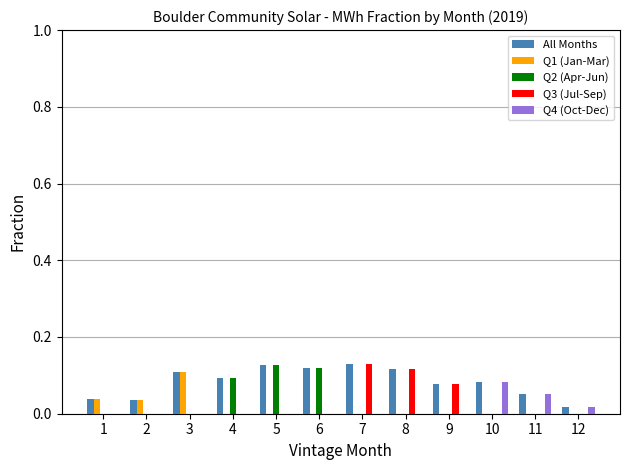

What is the sum of all All Months values?

1.0